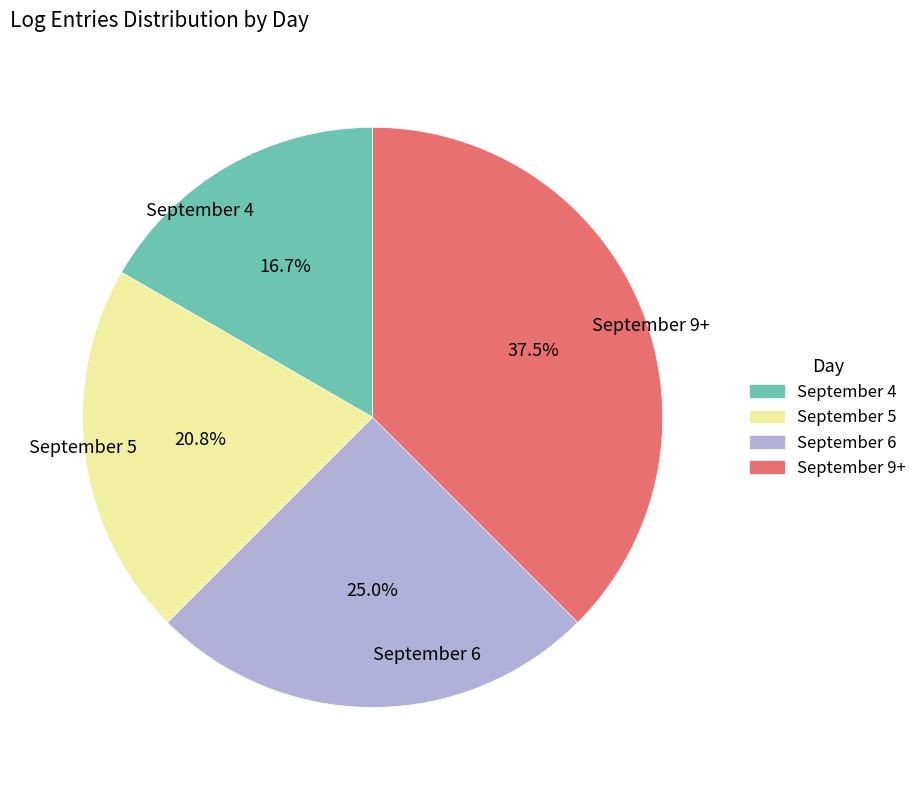

To the nearest percent, what is the combined percentage of September 5 and September 9+?

58%